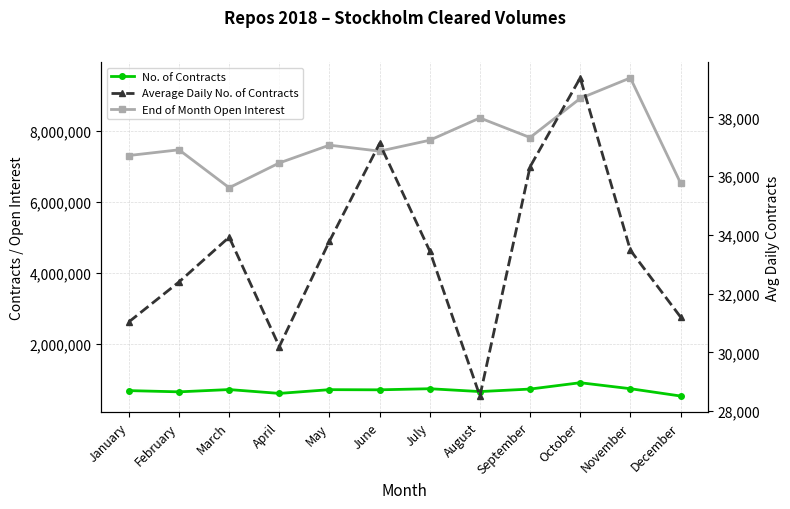

Does the chart display data point markers on the line(s)?

Yes